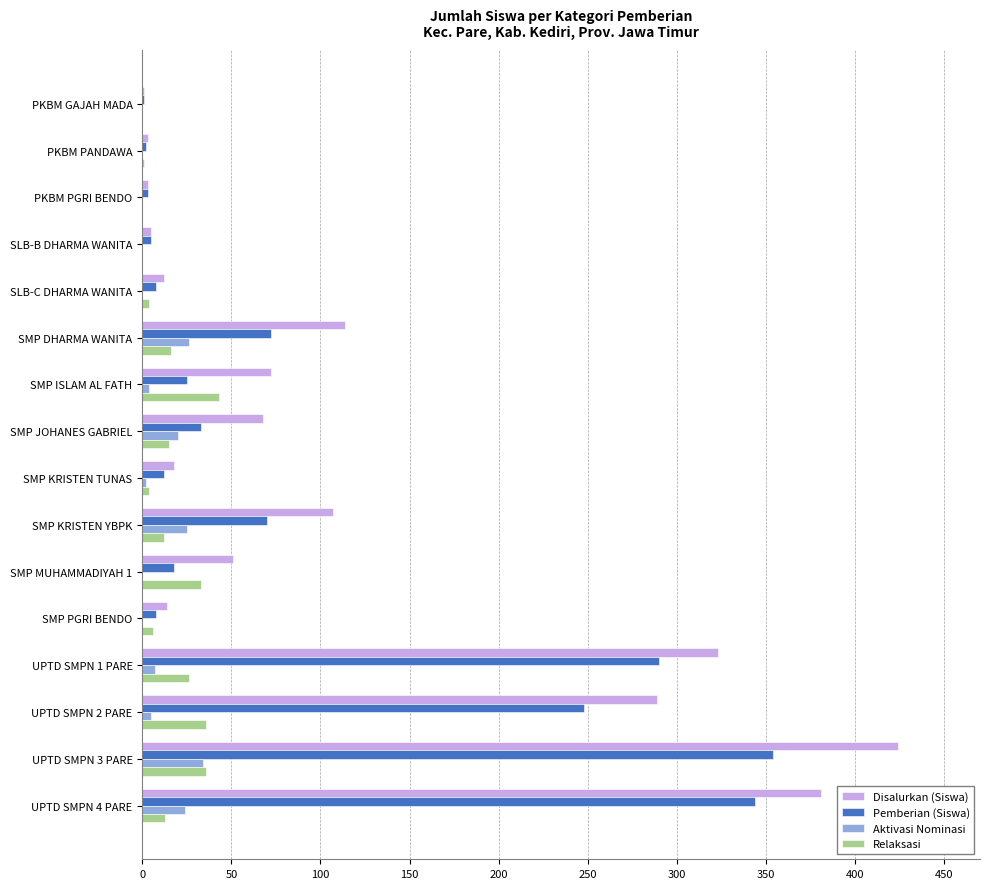

At which label is Disalurkan (Siswa) closest to 212?

UPTD SMPN 2 PARE